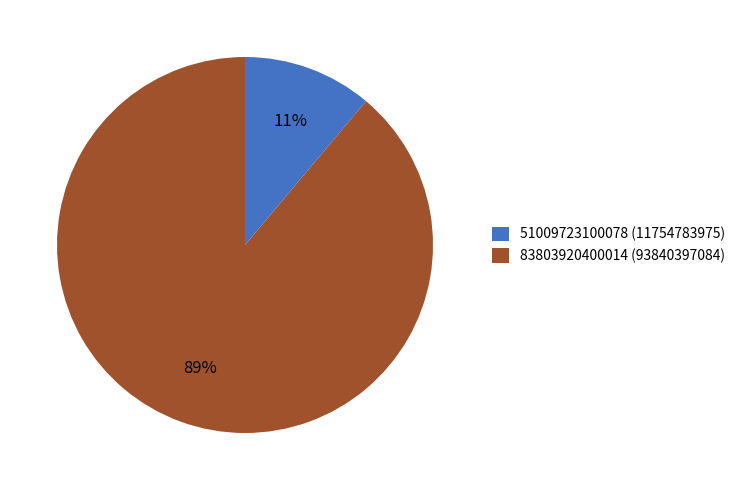

Between 83803920400014 (93840397084) and 51009723100078 (11754783975), which is larger?

83803920400014 (93840397084)